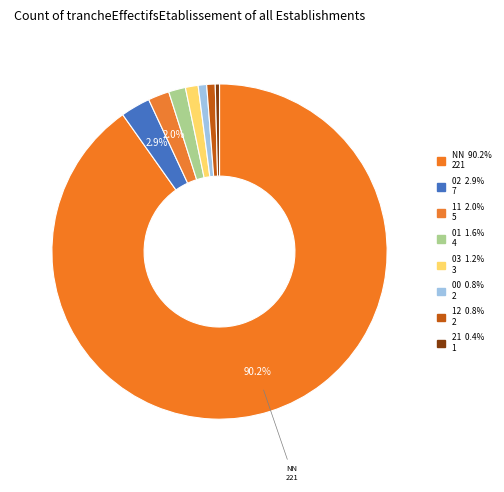

To the nearest percent, what is the difference between the largest and smallest slice percentages?

90%